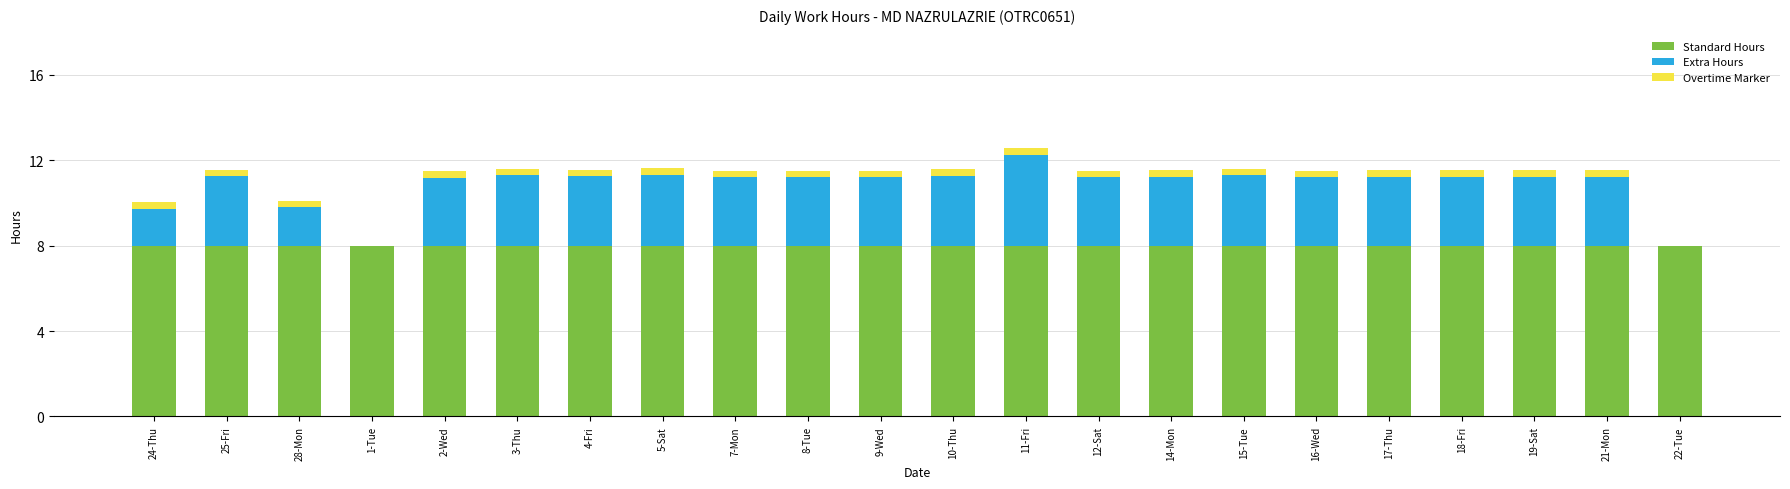

What are all the series names shown in the legend?

Standard Hours, Extra Hours, Overtime Marker